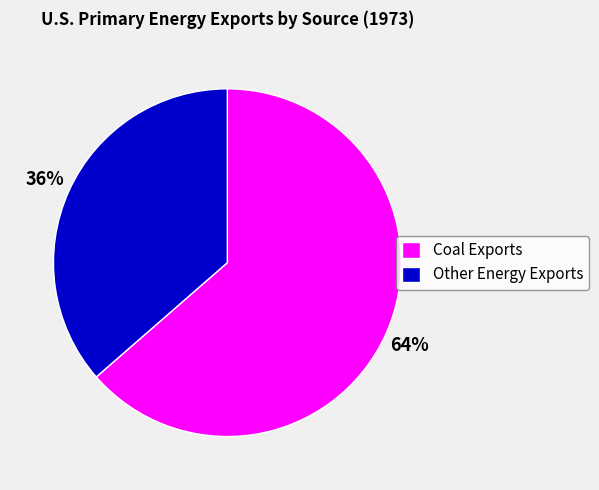

To the nearest percent, what is the combined percentage of Other Energy Exports and Coal Exports?

100%